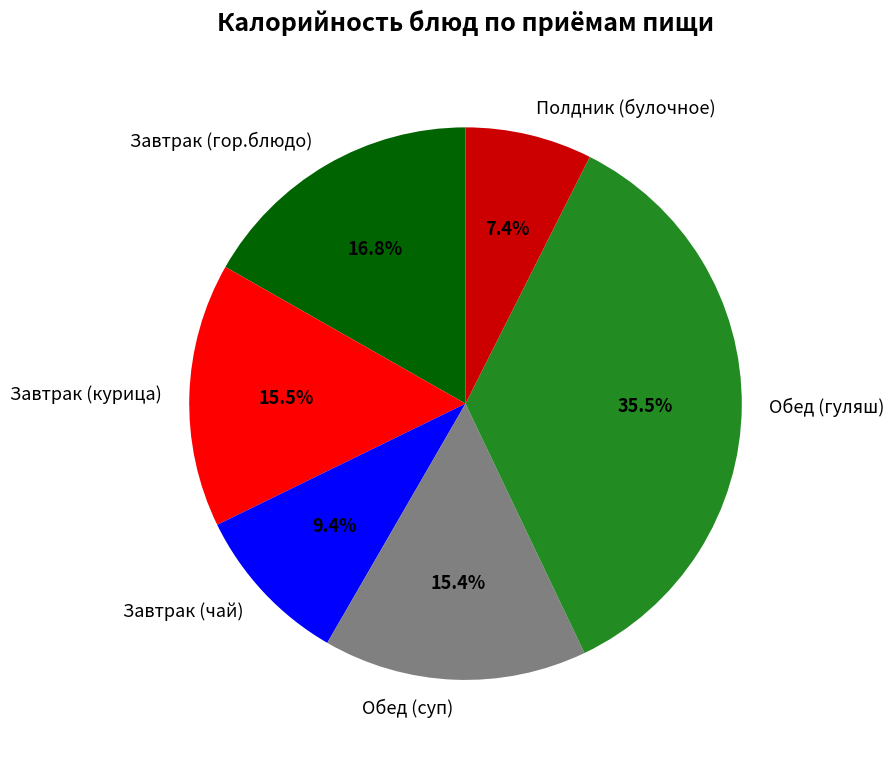

What percentage do Полдник (булочное) and Завтрак (гор.блюдо) together represent?

24.2%